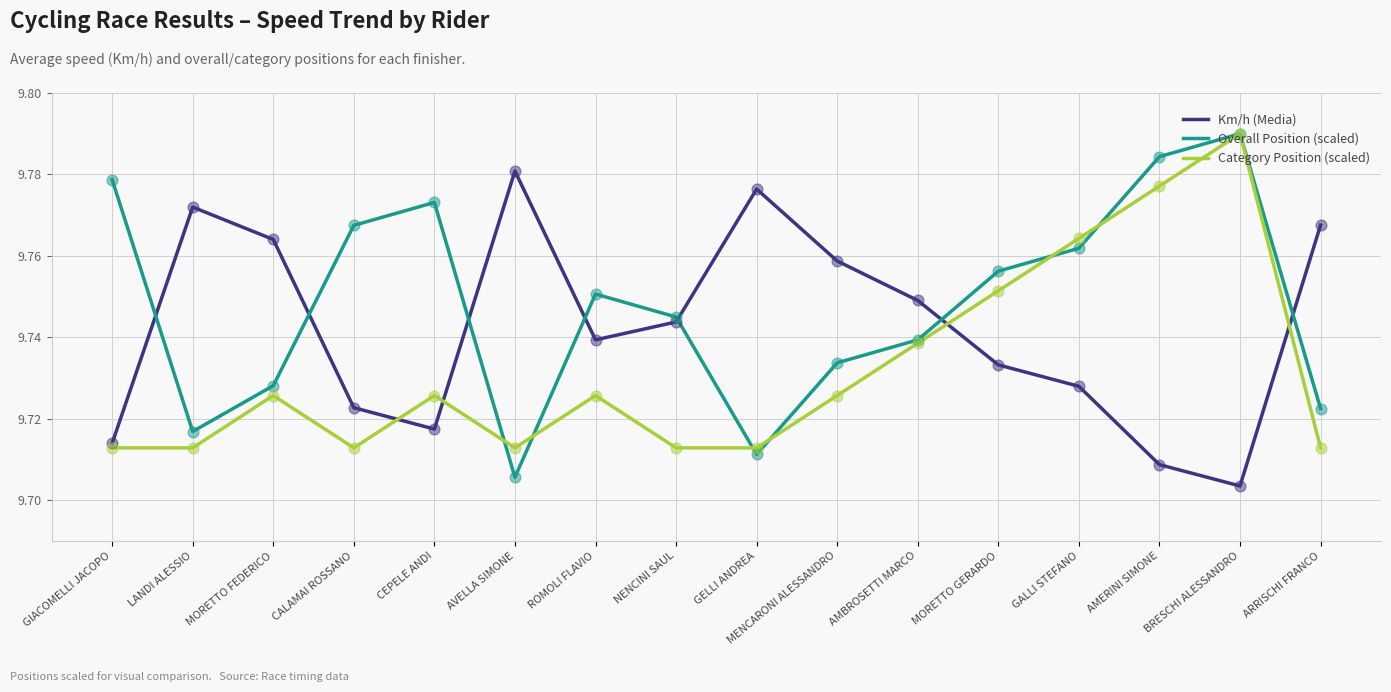

Which series has the largest total across all categories?

Overall Position (scaled)